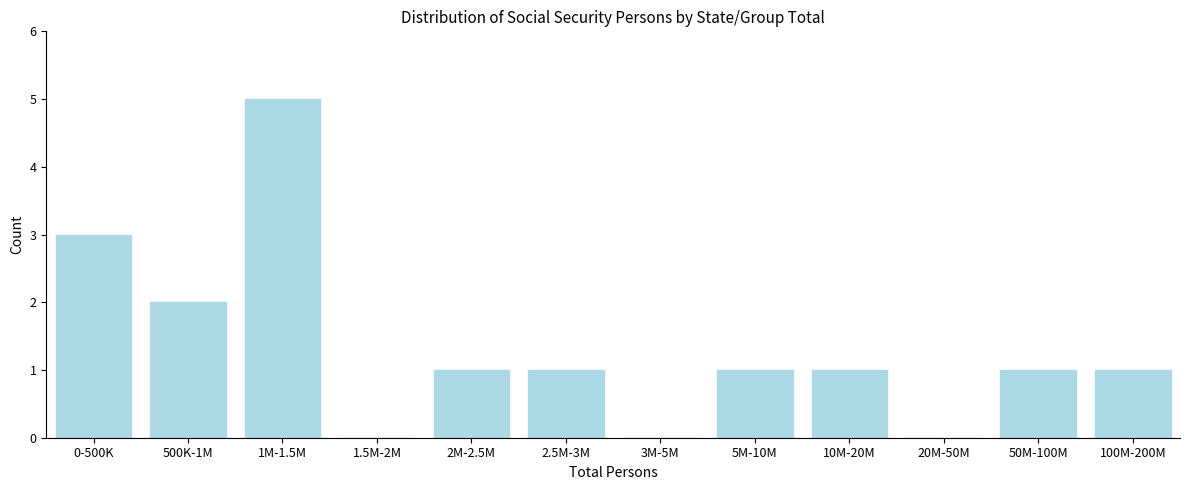

Reading left to right, what are all the values shown in this chart?

0-500K=3	500K-1M=2	1M-1.5M=5	1.5M-2M=0	2M-2.5M=1	2.5M-3M=1	3M-5M=0	5M-10M=1	10M-20M=1	20M-50M=0	50M-100M=1	100M-200M=1